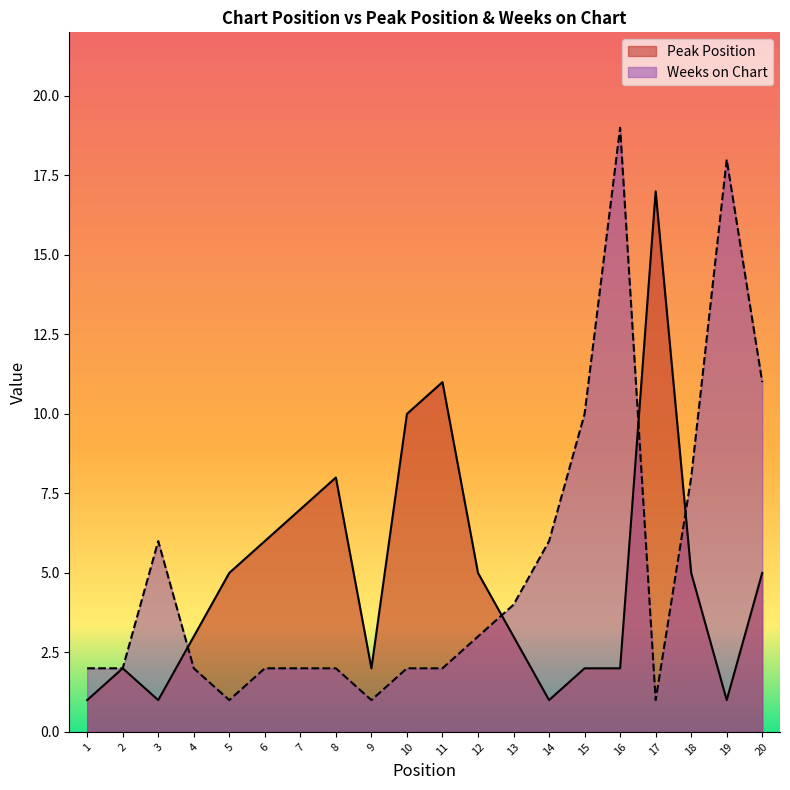

Which series changed the most between 9 and 11?

Peak Position